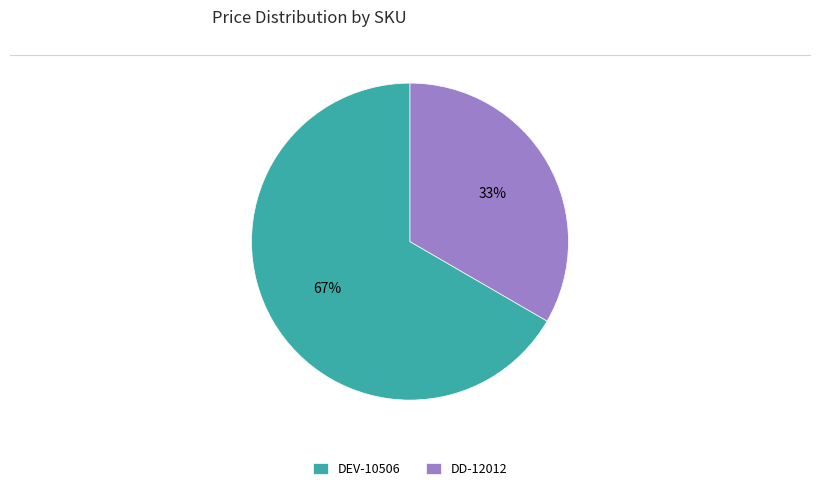

Which slice is the smallest?

DD-12012